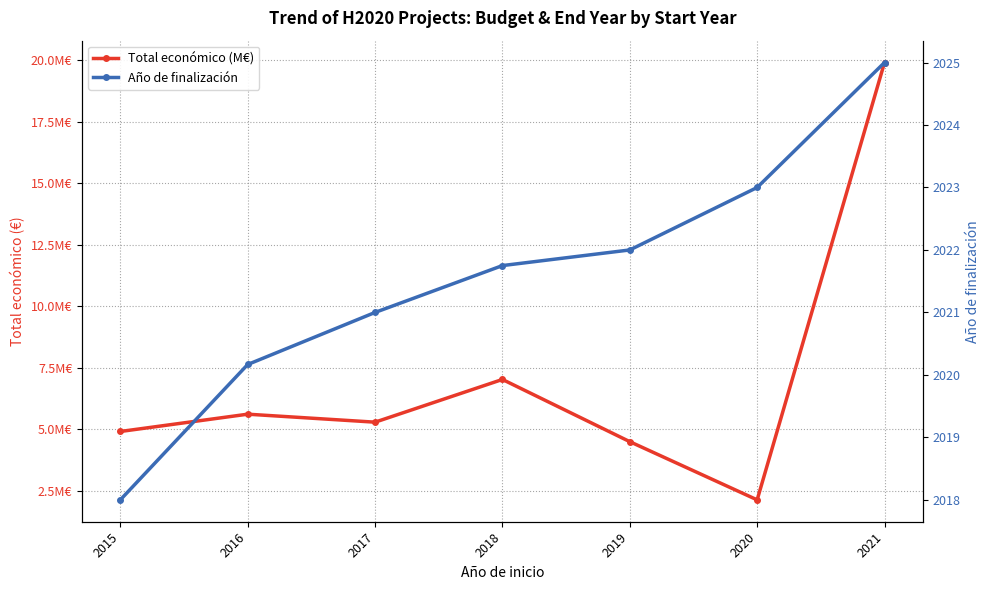

What is the average value of the Año de finalización series?

2021.6